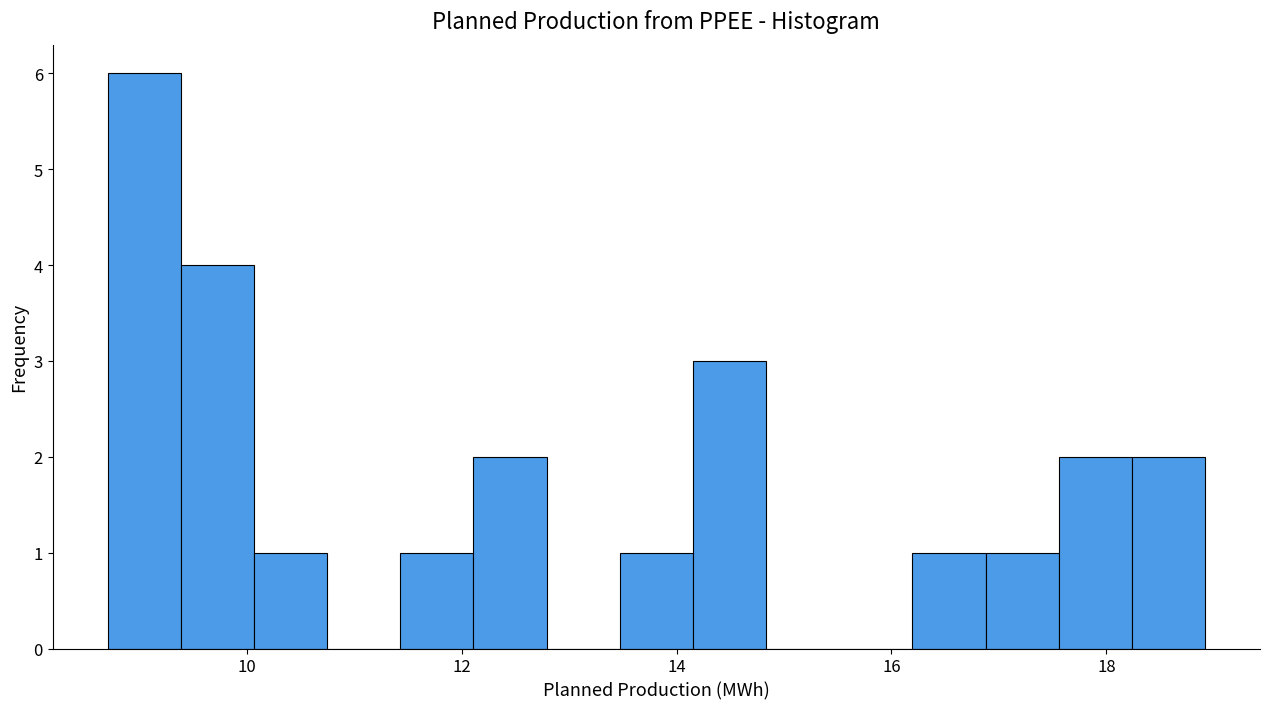

Around what value on the x-axis is the tallest bar? Give the approximate position of its centre, as read against the axis.

9.0